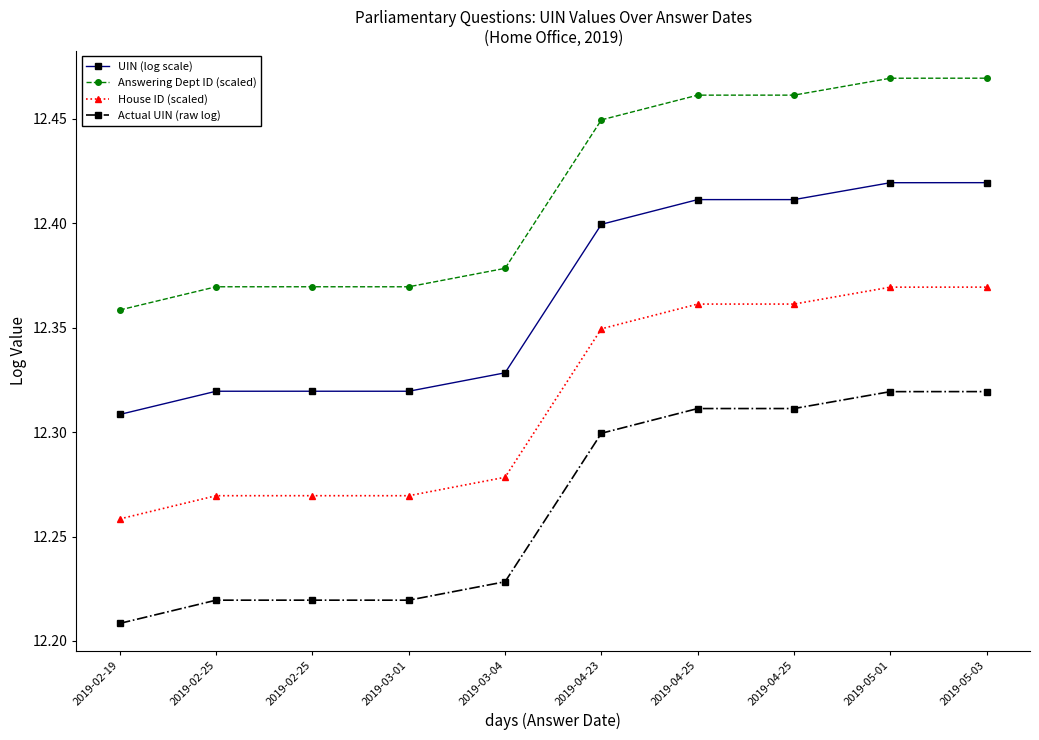

How many lines are shown in the chart?

4